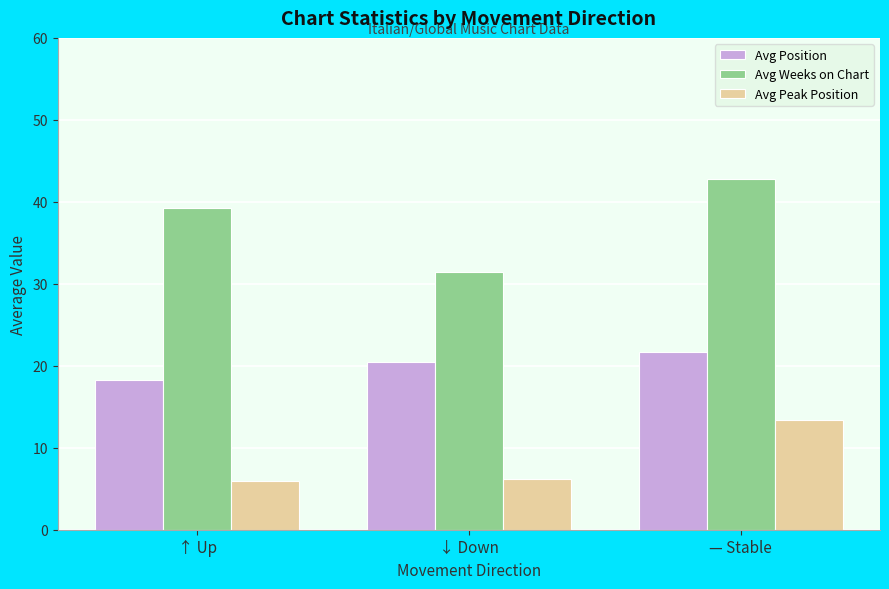

Which series has the largest range (max minus min)?

Avg Weeks on Chart